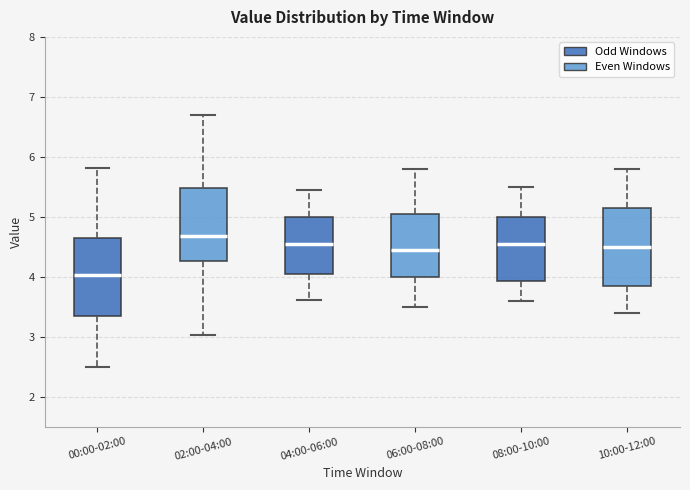

Reading left to right, transcribe this box plot: for each box, give where its median line is, the range the box spans, and where its two whiskers end, as read against the y-axis. The values are not printed on the chart, so give them approximately, as read against the axis.

00:00-02:00: median 4.0, box 3.4 to 4.7, whiskers 2.5 to 5.8
02:00-04:00: median 4.7, box 4.3 to 5.5, whiskers 3.0 to 6.7
04:00-06:00: median 4.6, box 4.1 to 5.0, whiskers 3.6 to 5.5
06:00-08:00: median 4.5, box 4.0 to 5.1, whiskers 3.5 to 5.8
08:00-10:00: median 4.6, box 3.9 to 5.0, whiskers 3.6 to 5.5
10:00-12:00: median 4.5, box 3.9 to 5.2, whiskers 3.4 to 5.8